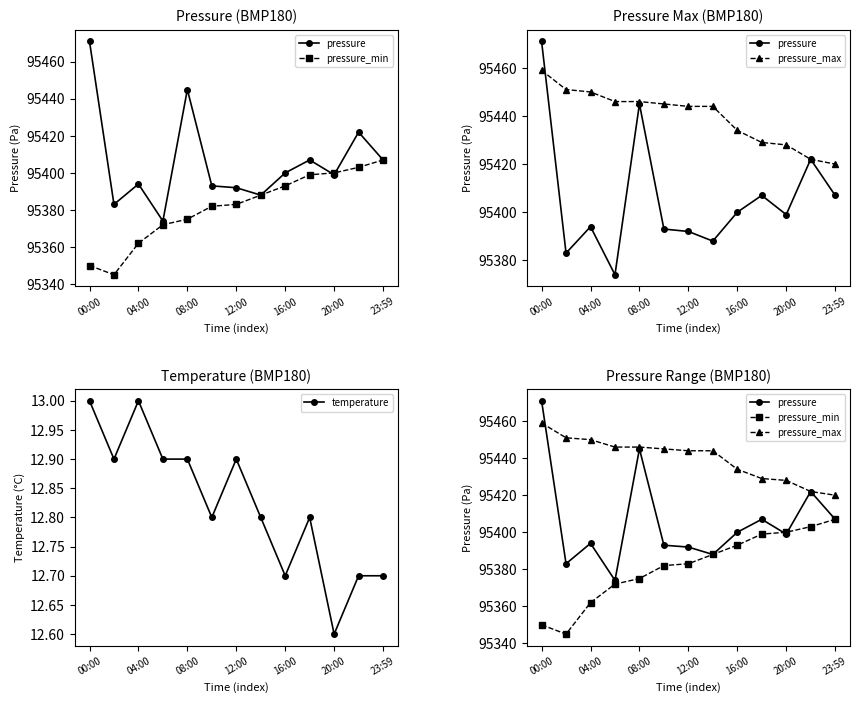

List the series in order of their peak value, highest first.

pressure, pressure_max, pressure_min, temperature